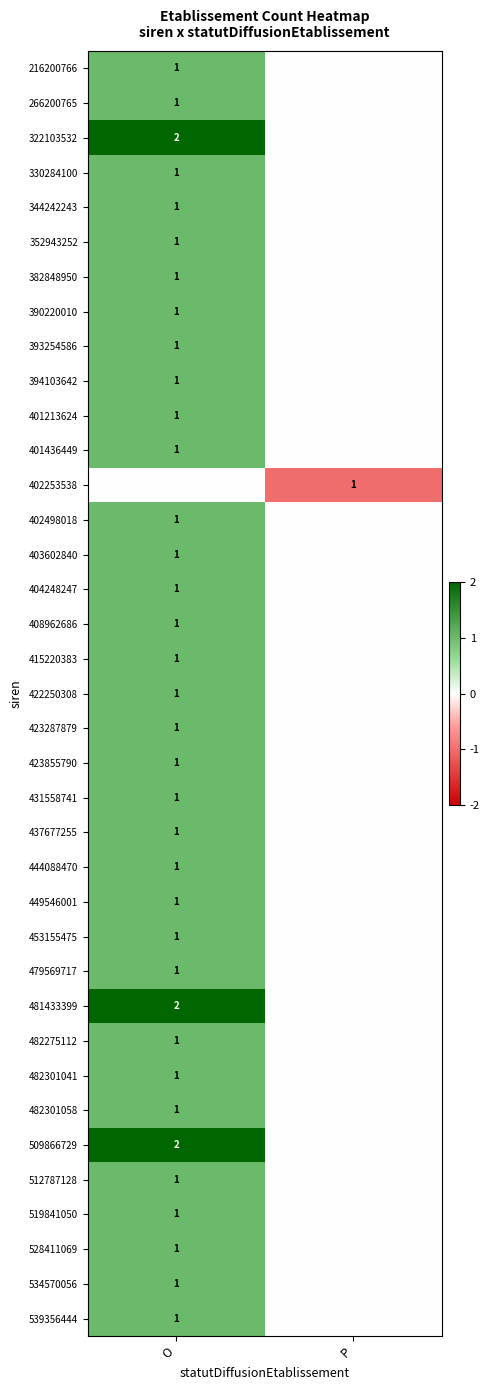

True or false: 401436449 has a value of 1 at O.

True